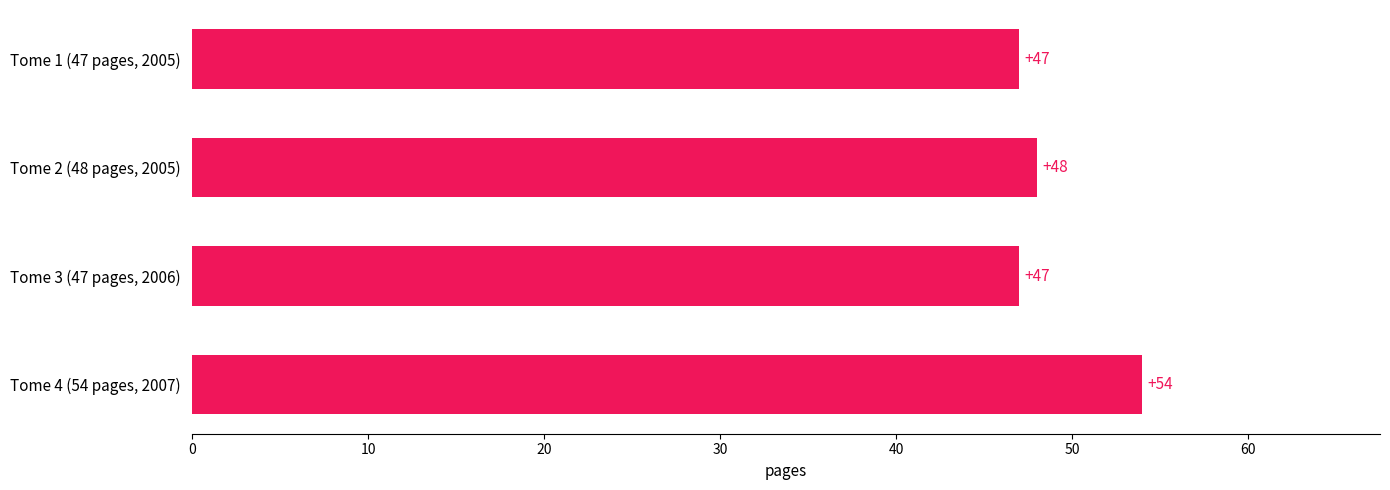

What position from the bottom is Tome 4 (54 pages, 2007)?

1